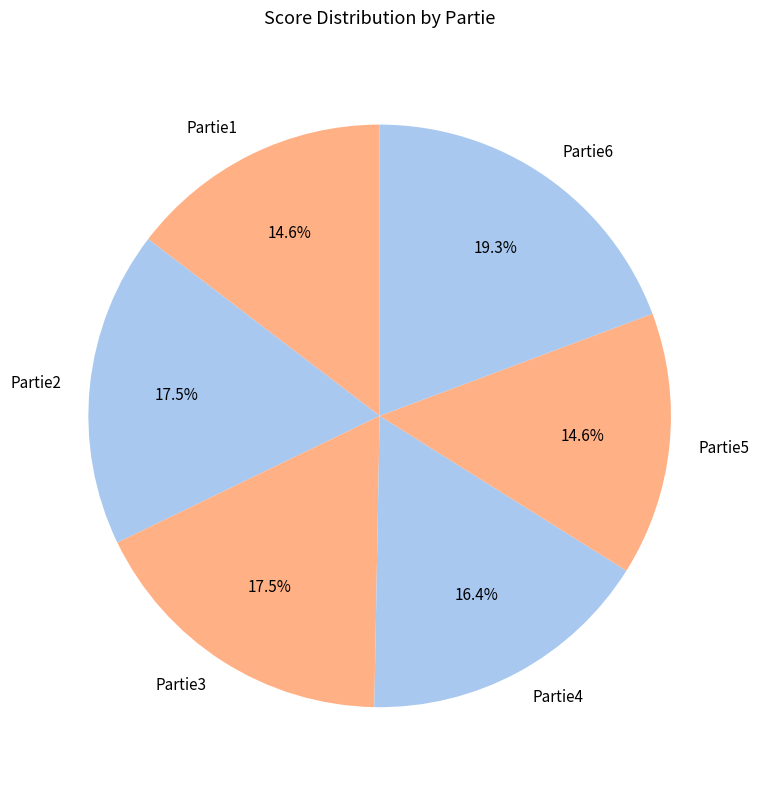

What is the largest slice in the pie chart?

Partie6